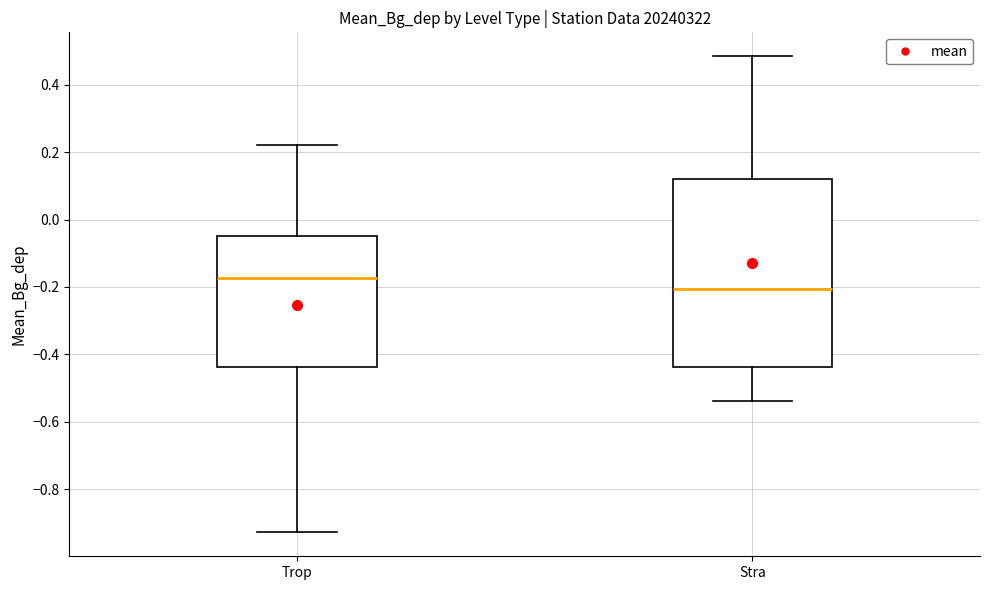

Reading left to right, transcribe this box plot: for each box, give where its median line is, the range the box spans, and where its two whiskers end, as read against the y-axis. The values are not printed on the chart, so give them approximately, as read against the axis.

Trop: median -0.18, box -0.44 to -0.04, whiskers -0.92 to 0.22
Stra: median -0.20, box -0.44 to 0.12, whiskers -0.54 to 0.48